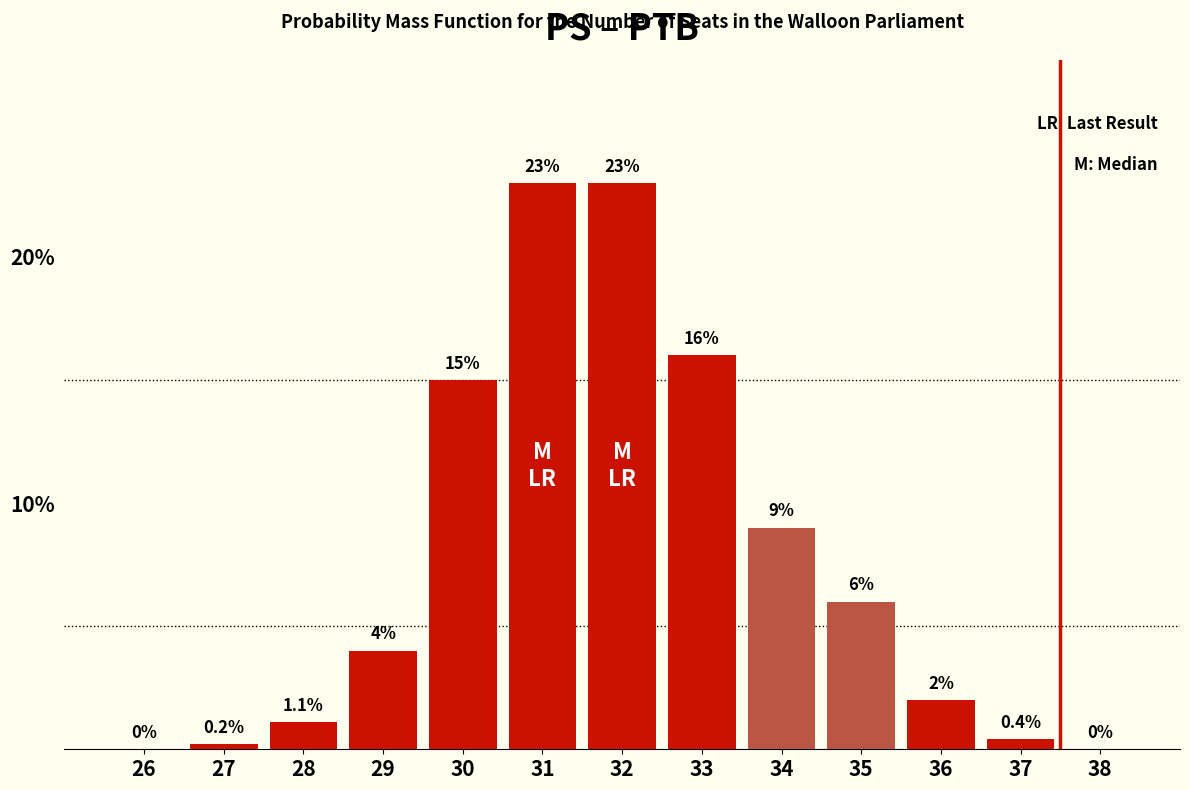

Reading right to left, list all the values displayed in this chart.

38=0.0	37=0.4	36=2.0	35=6.0	34=9.0	33=16.0	32=23.0	31=23.0	30=15.0	29=4.0	28=1.1	27=0.2	26=0.0